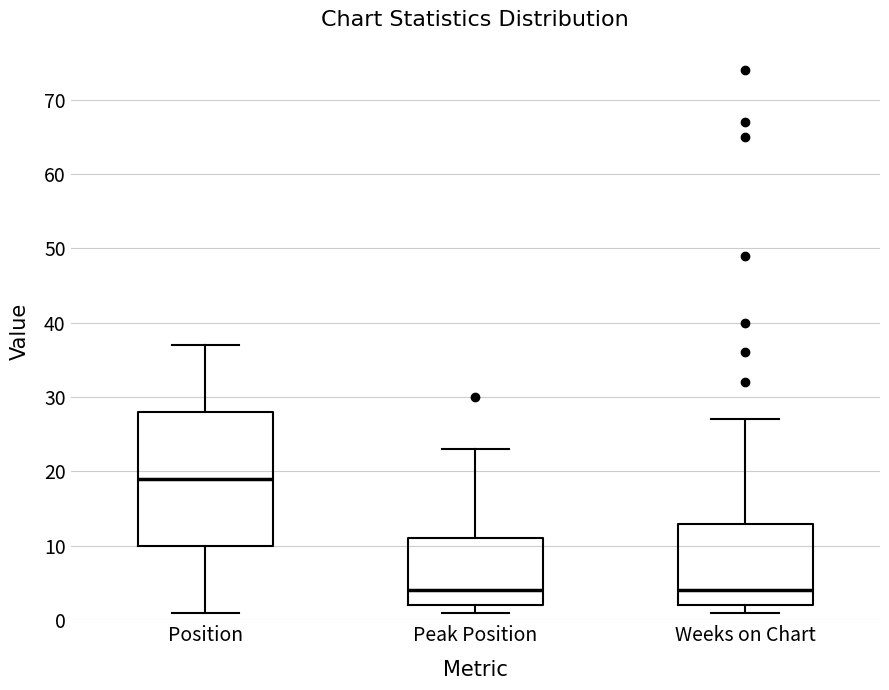

Which box is the tallest, from its lower edge to its upper edge?

Position